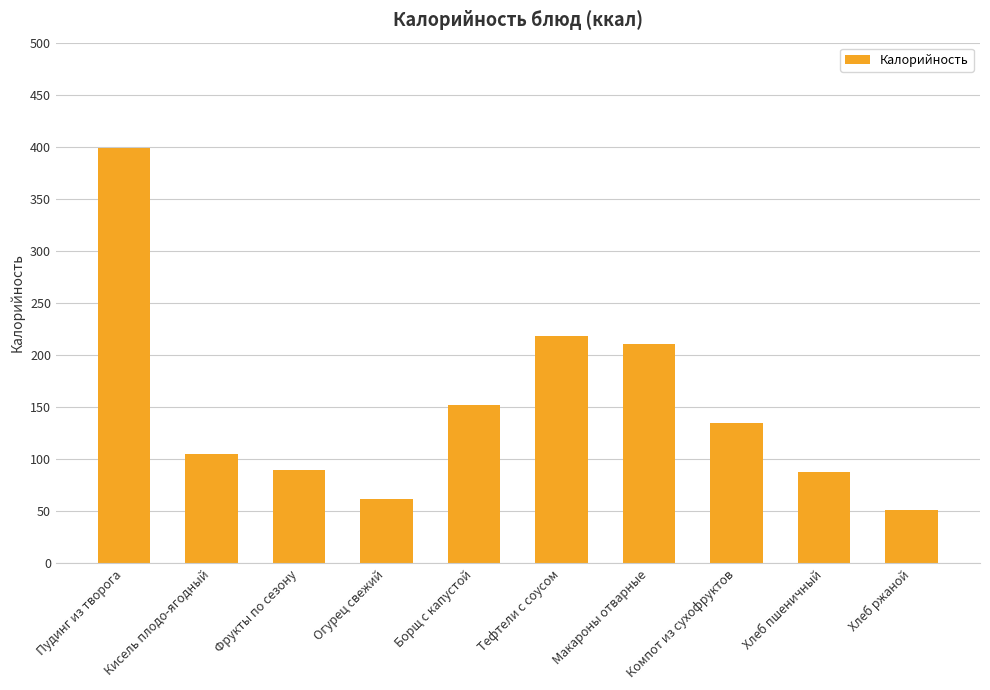

The value at Фрукты по сезону is 156.9. True or false?

False